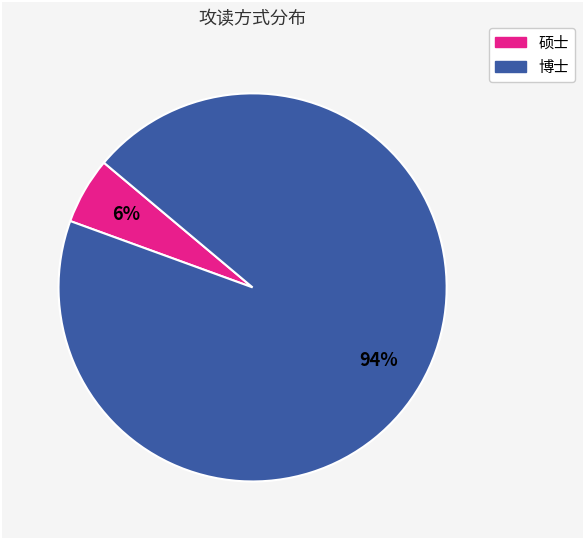

Does any single category account for the majority?

Yes